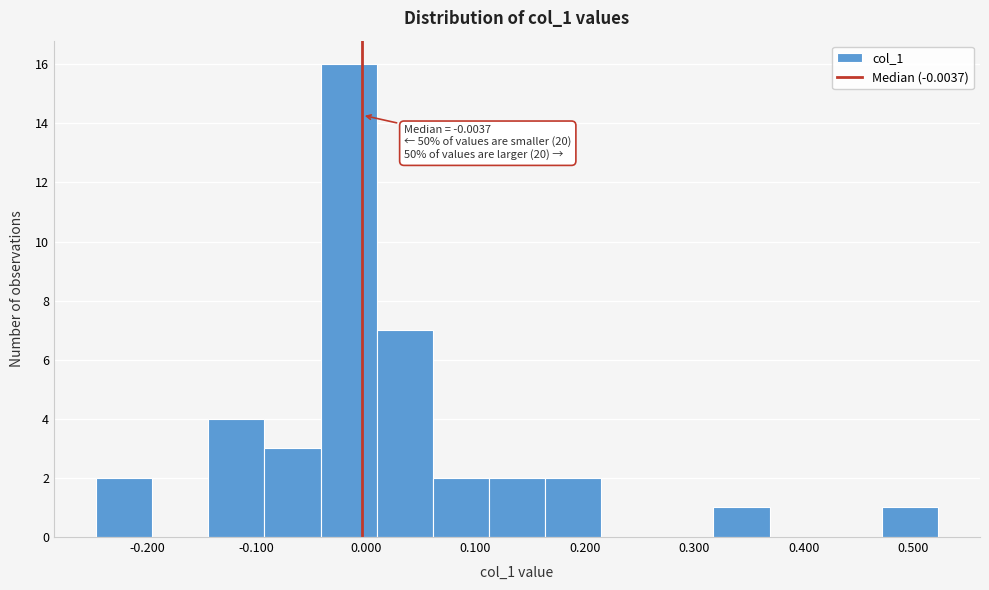

Over which range of the x-axis is the bar tallest?

-0.04 to 0.01